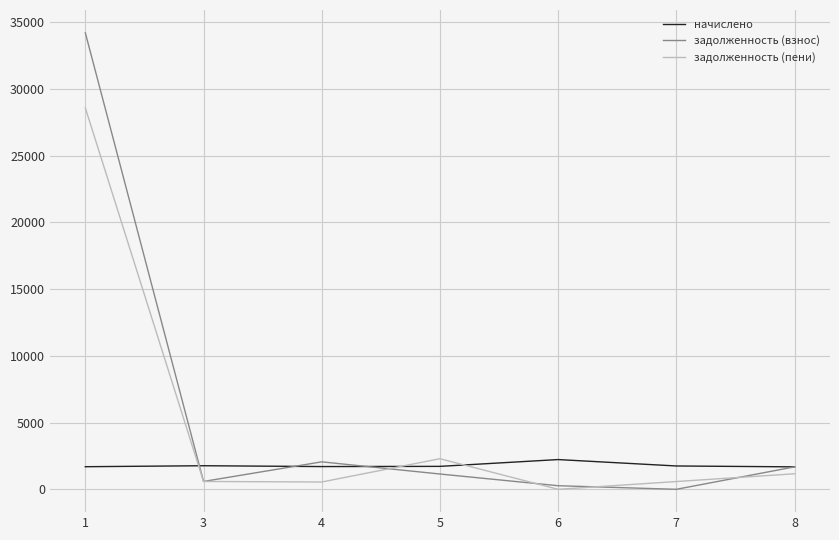

What is the lowest value of the начислено series?

1682.7